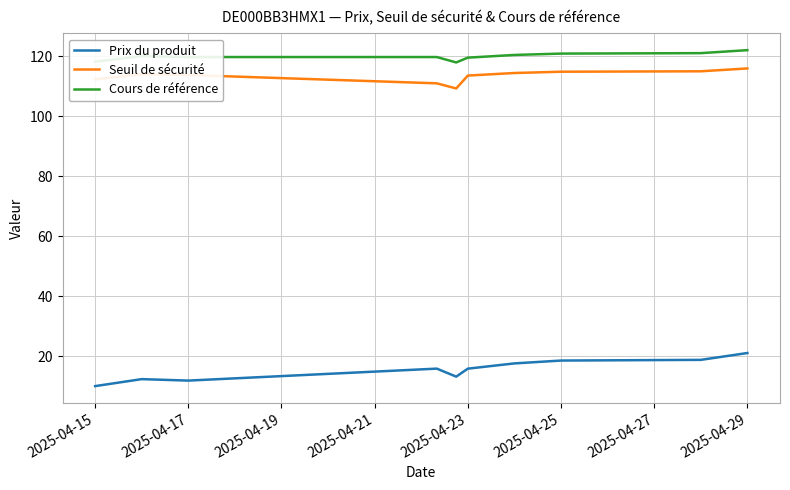

What is the minimum value for Seuil de sécurité?

109.2